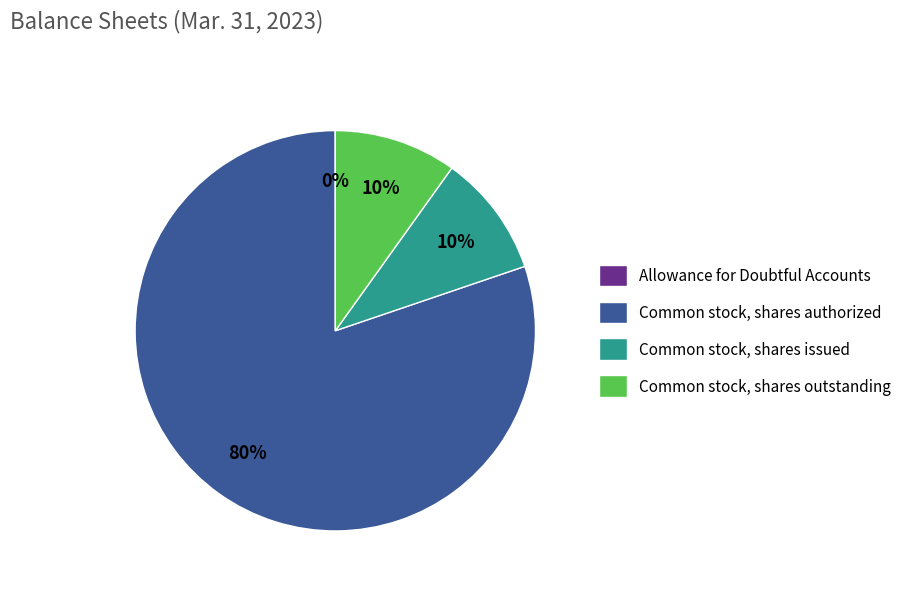

What is the largest slice in the pie chart?

Common stock, shares authorized